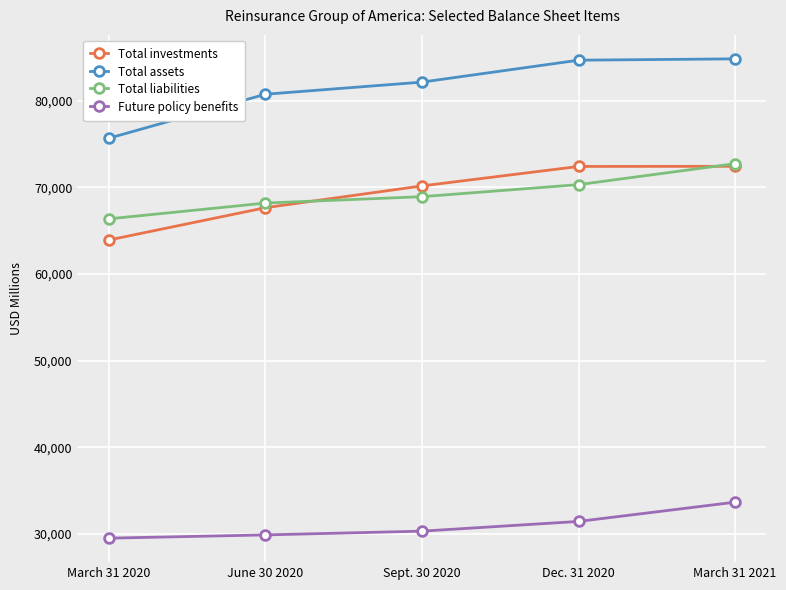

True or false: Total assets and Future policy benefits intersect in this chart.

False